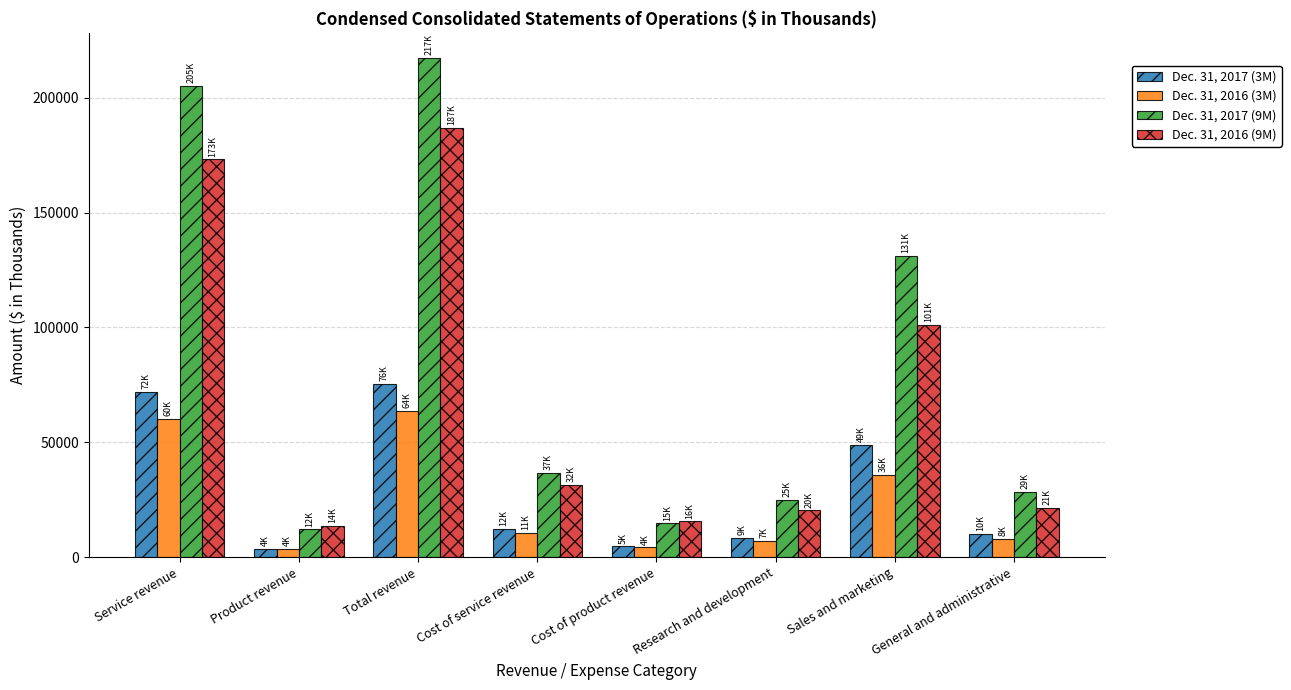

The value of Dec. 31, 2017 (9M) at Sales and marketing is 212049. True or false?

False